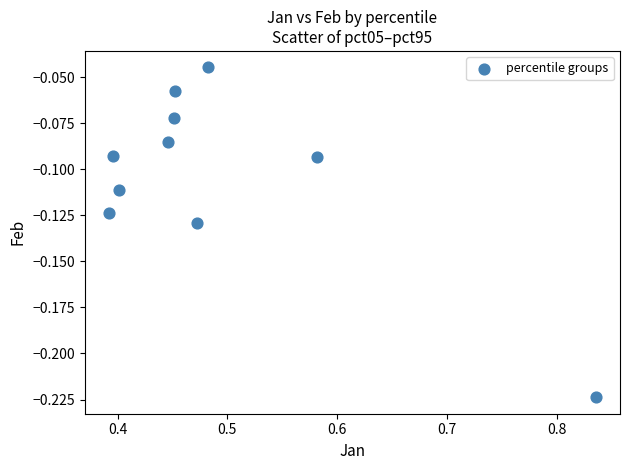

What is the average X value?

0.5